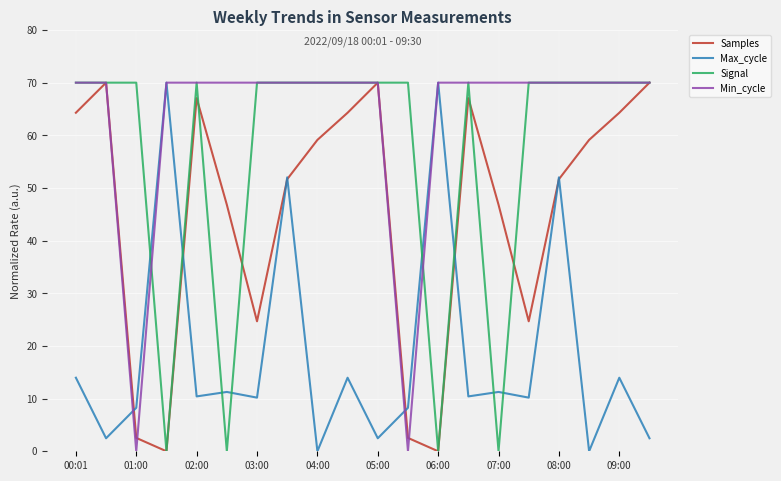

List the series in order of their overall mean, lowest first.

Max_cycle, Samples, Signal, Min_cycle